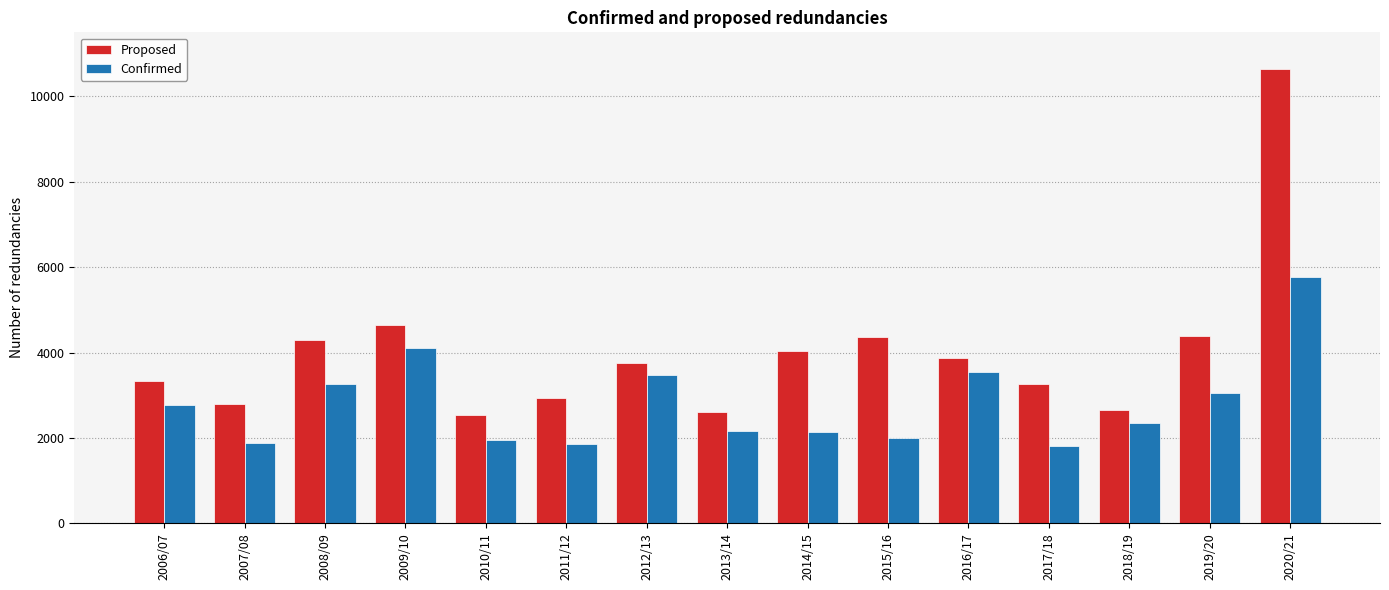

What is the smallest value displayed?

1820